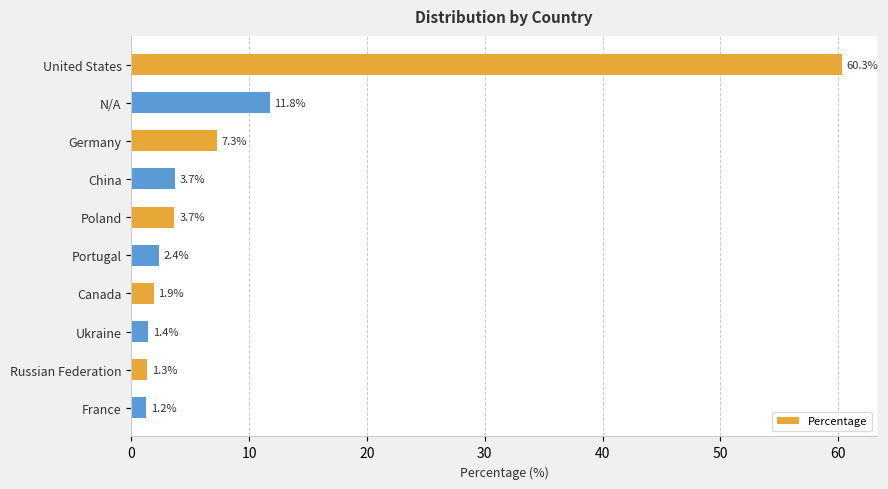

What is the average value?

9.5